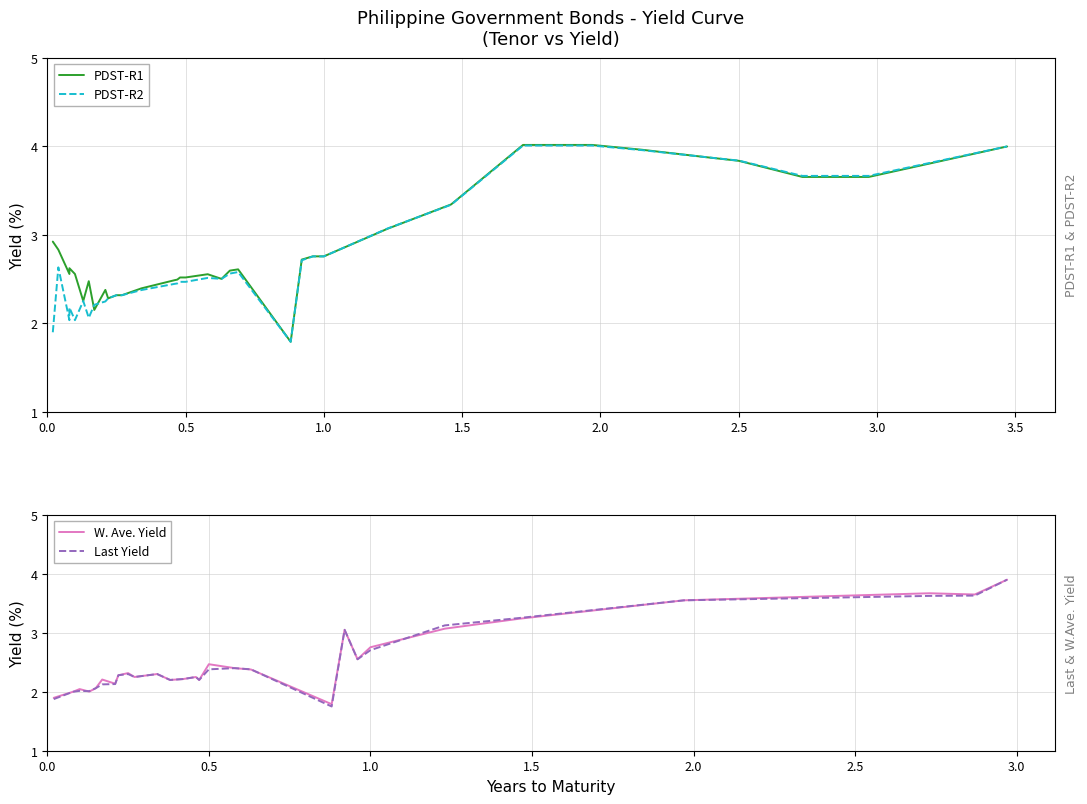

What is the maximum value for W. Ave. Yield?

3.9